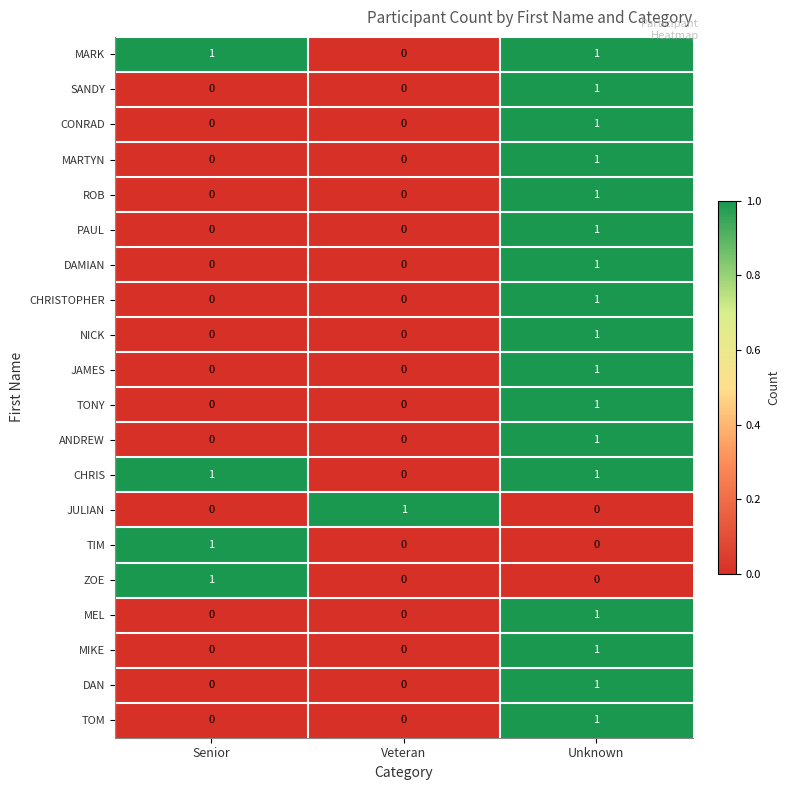

Count the CHRIS values in the range 0 to 1.

3